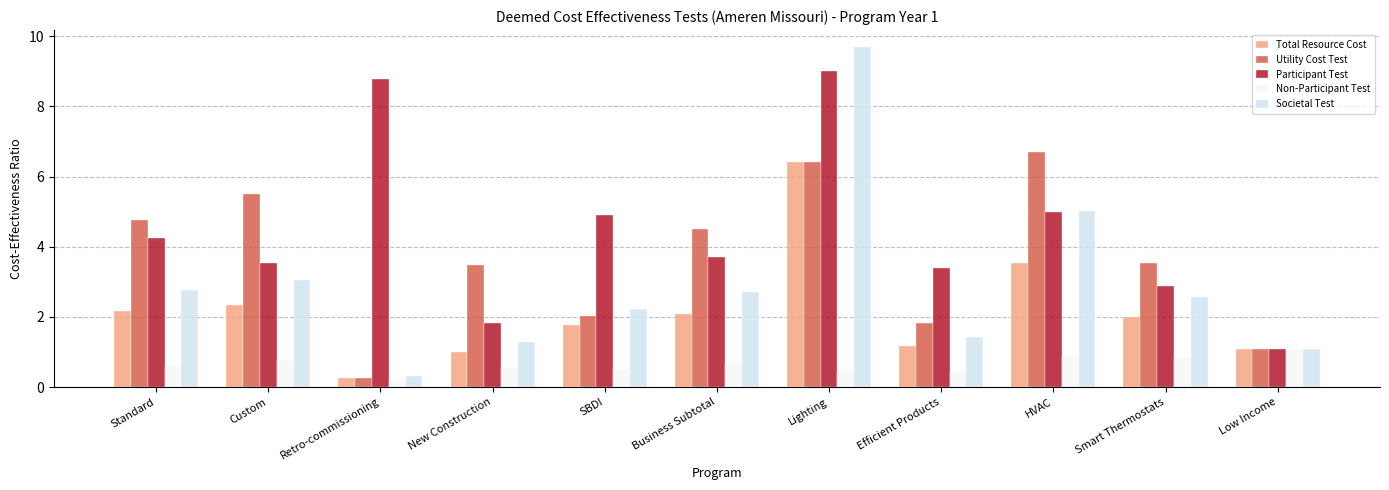

The value of Utility Cost Test at Custom is 5.5. True or false?

True